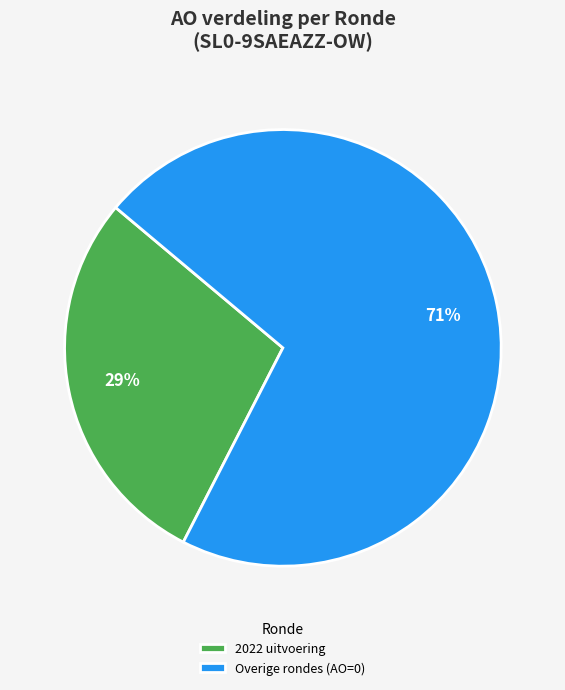

How many slices are in this pie chart?

2